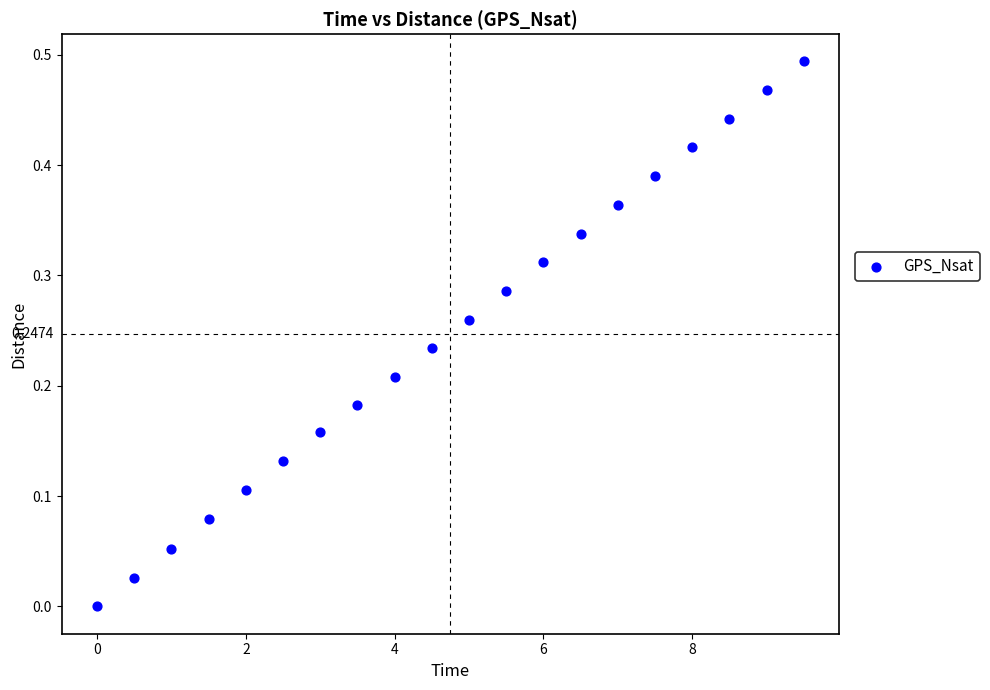

What is the range of X values (max minus min)?

9.5